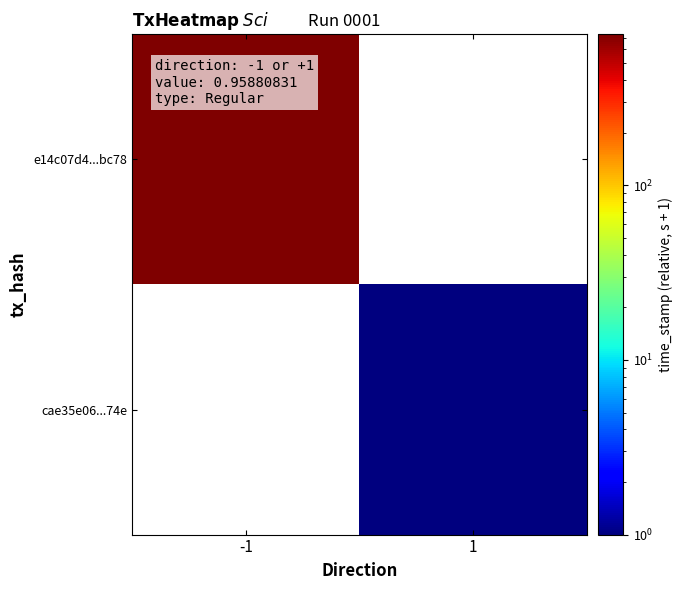

Which category has the lowest value in the e14c07d4...bc78 series?

-1